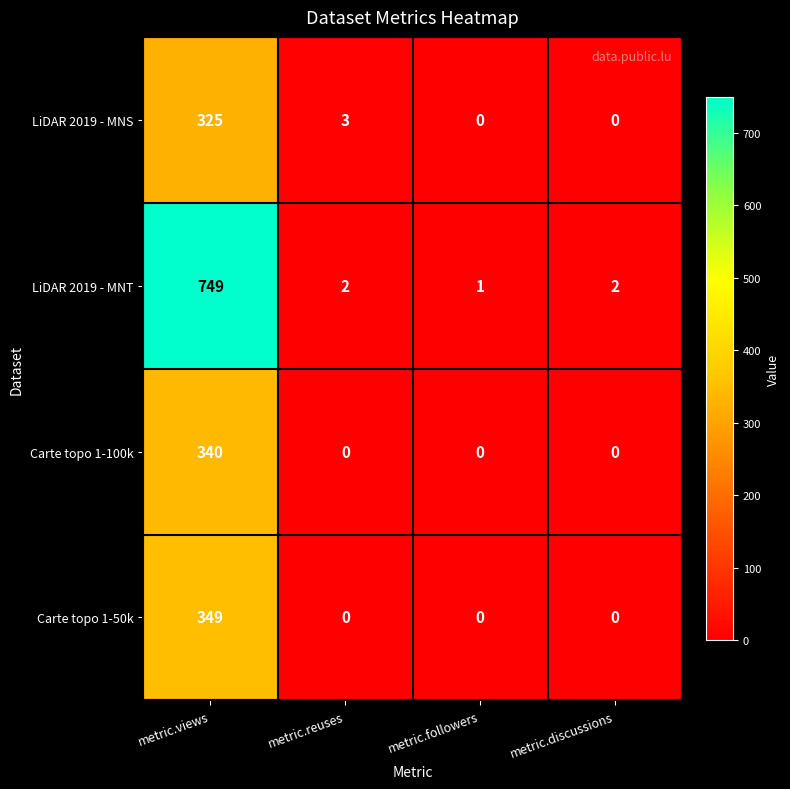

Reading left to right, what are all the values shown in this chart?

LiDAR 2019 - MNS: metric.views=325	metric.reuses=3	metric.followers=0	metric.discussions=0
LiDAR 2019 - MNT: metric.views=749	metric.reuses=2	metric.followers=1	metric.discussions=2
Carte topo 1-100k: metric.views=340	metric.reuses=0	metric.followers=0	metric.discussions=0
Carte topo 1-50k: metric.views=349	metric.reuses=0	metric.followers=0	metric.discussions=0